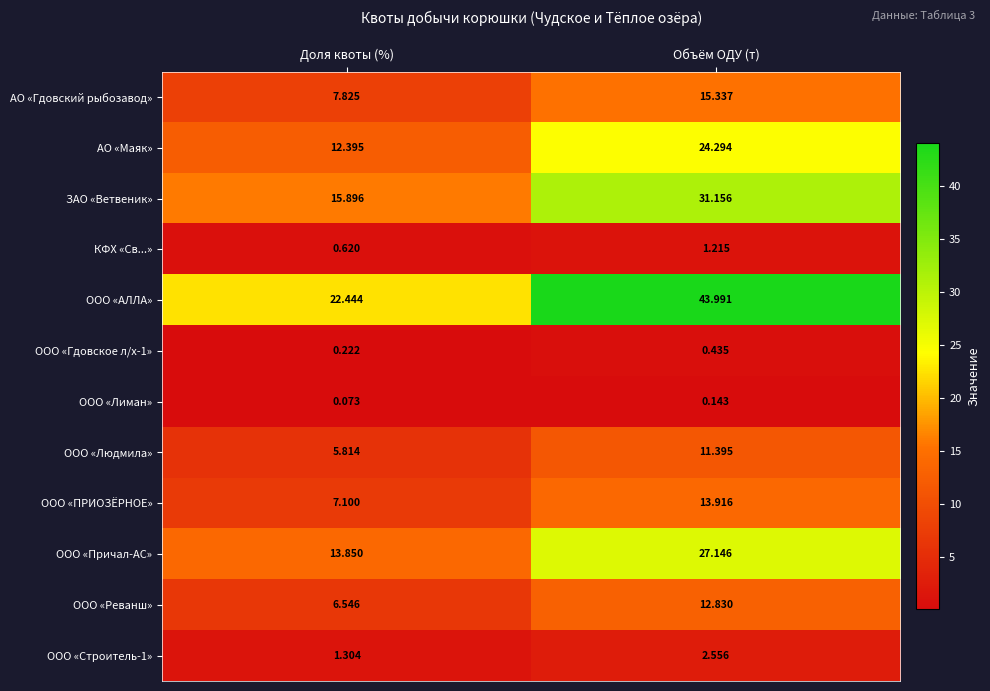

At which label is ООО «Причал-АС» closest to 20?

Доля квоты (%)